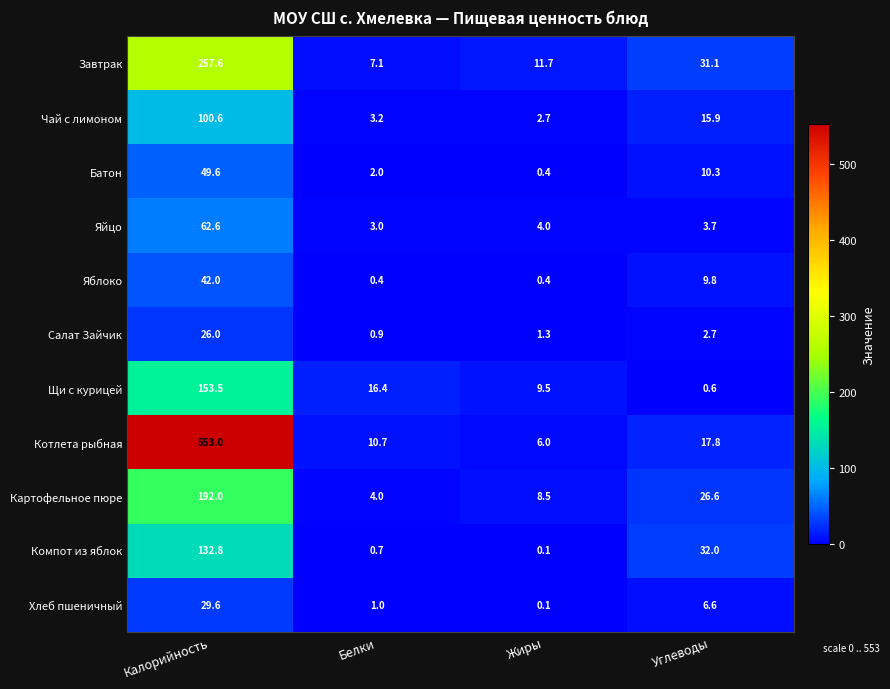

How many values in the Батон series exceed 10?

2